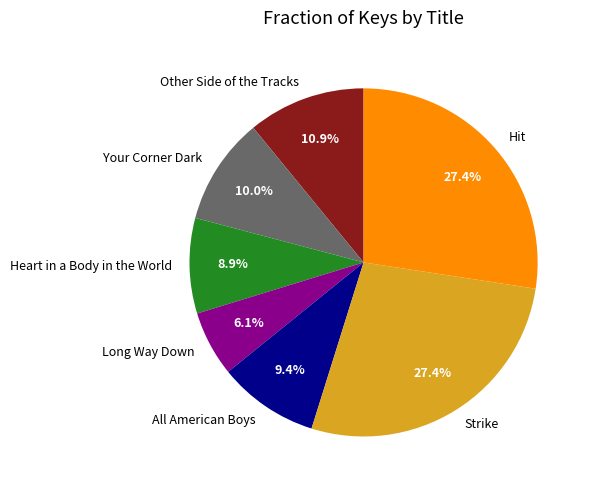

Combined, what portion of the pie is Strike and Heart in a Body in the World?

36.3%